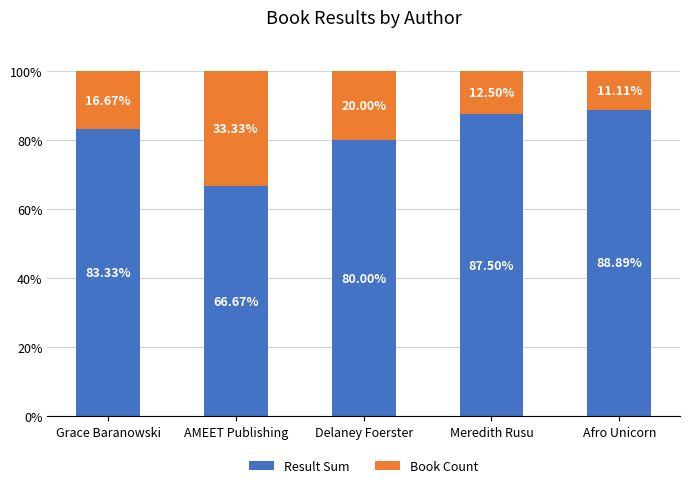

Where is Result Sum nearest to the value 77?

Delaney Foerster